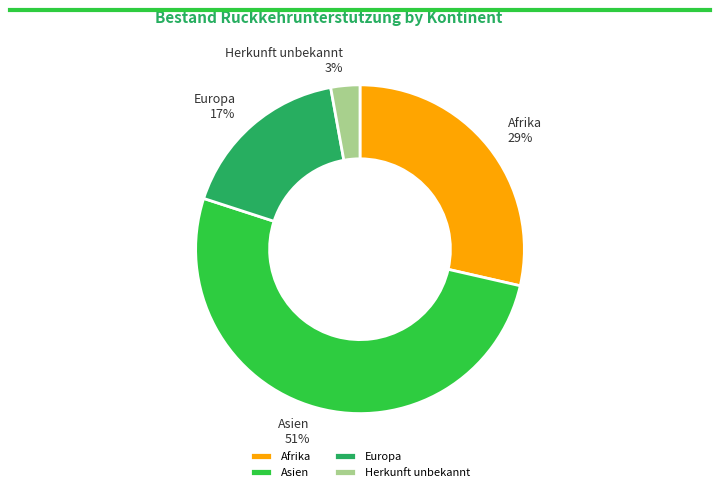

True or false: Afrika accounts for 34% of the total.

False